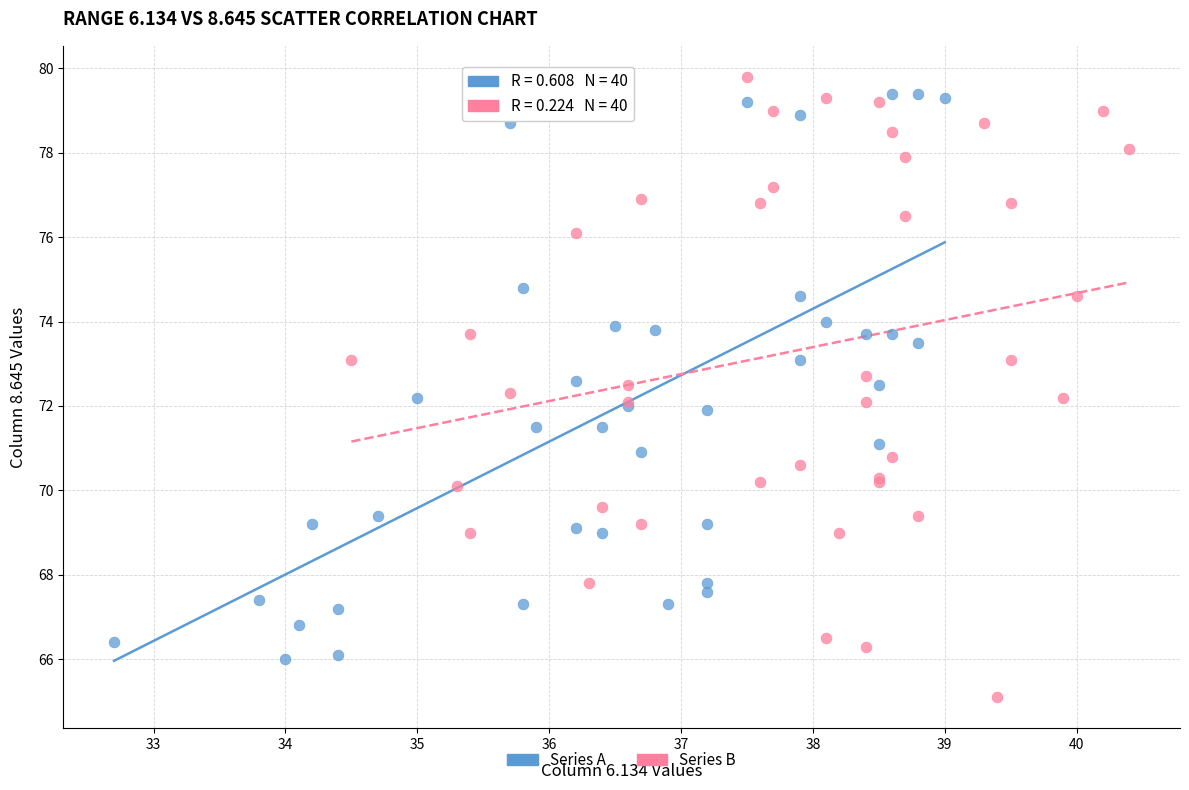

Which series reaches the minimum Y coordinate?

Series B